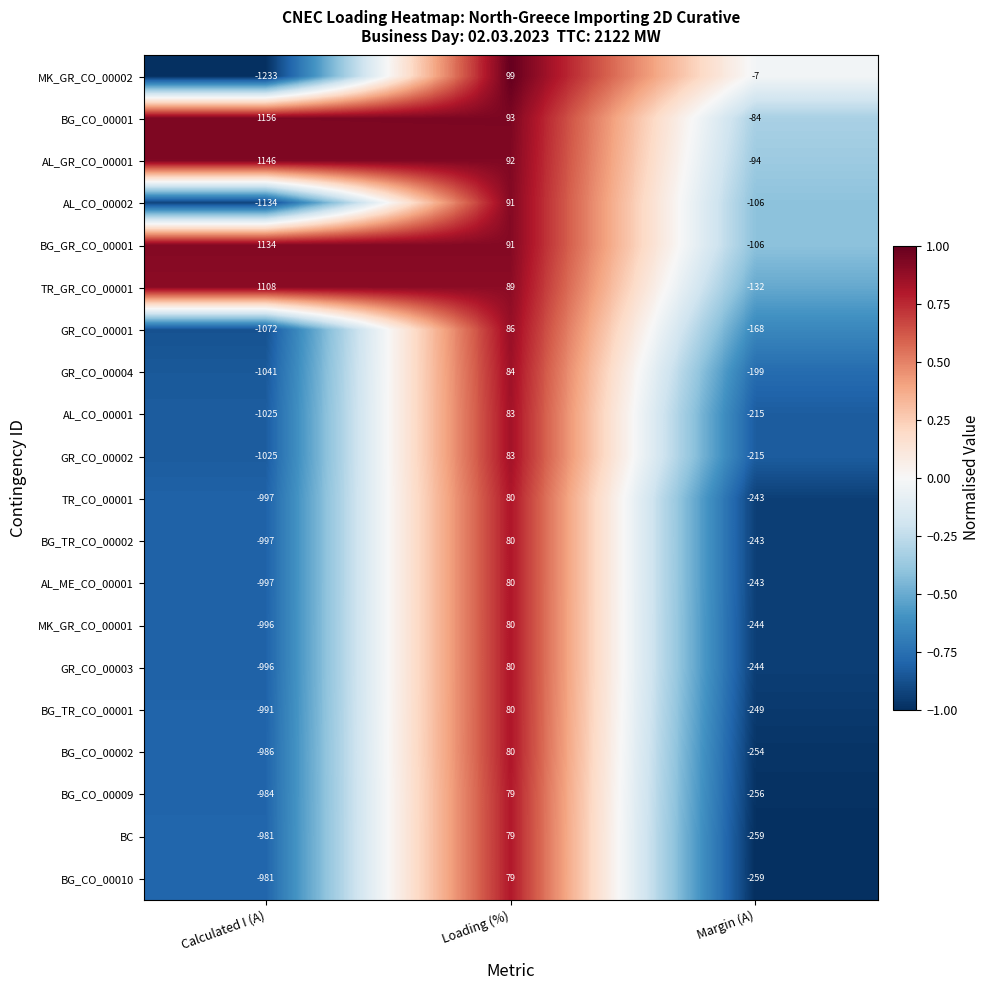

How many values in MK_GR_CO_00002 are below zero?

2